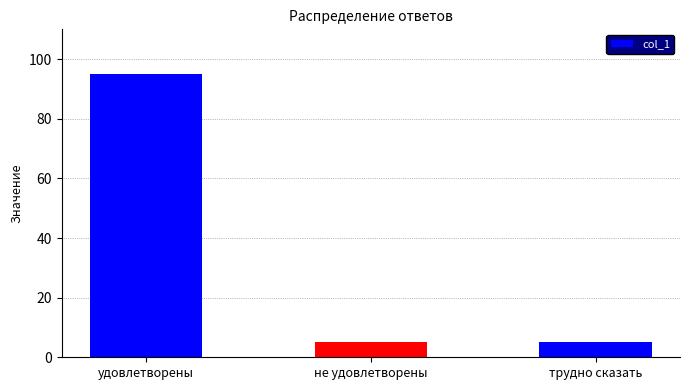

What is the value of the 1st bar from the left?

95